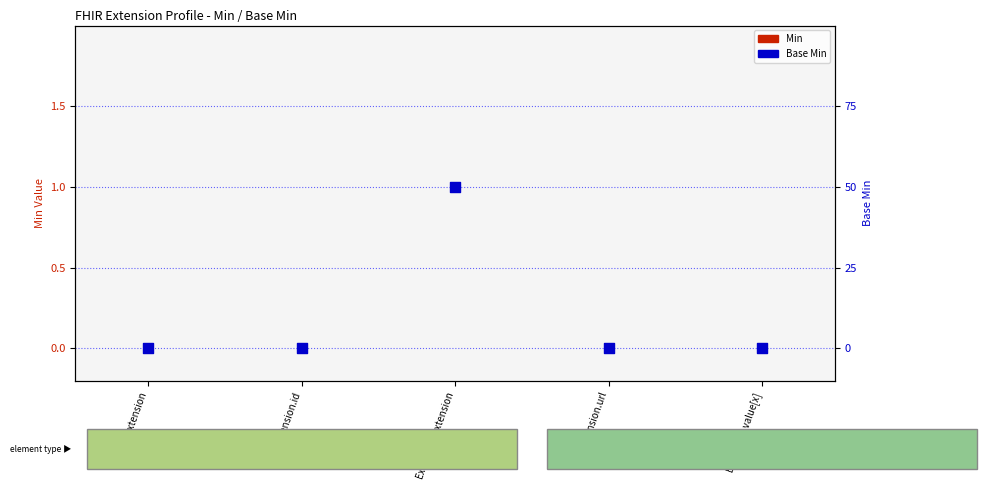

At how many categories does at least one series exceed 0?

1